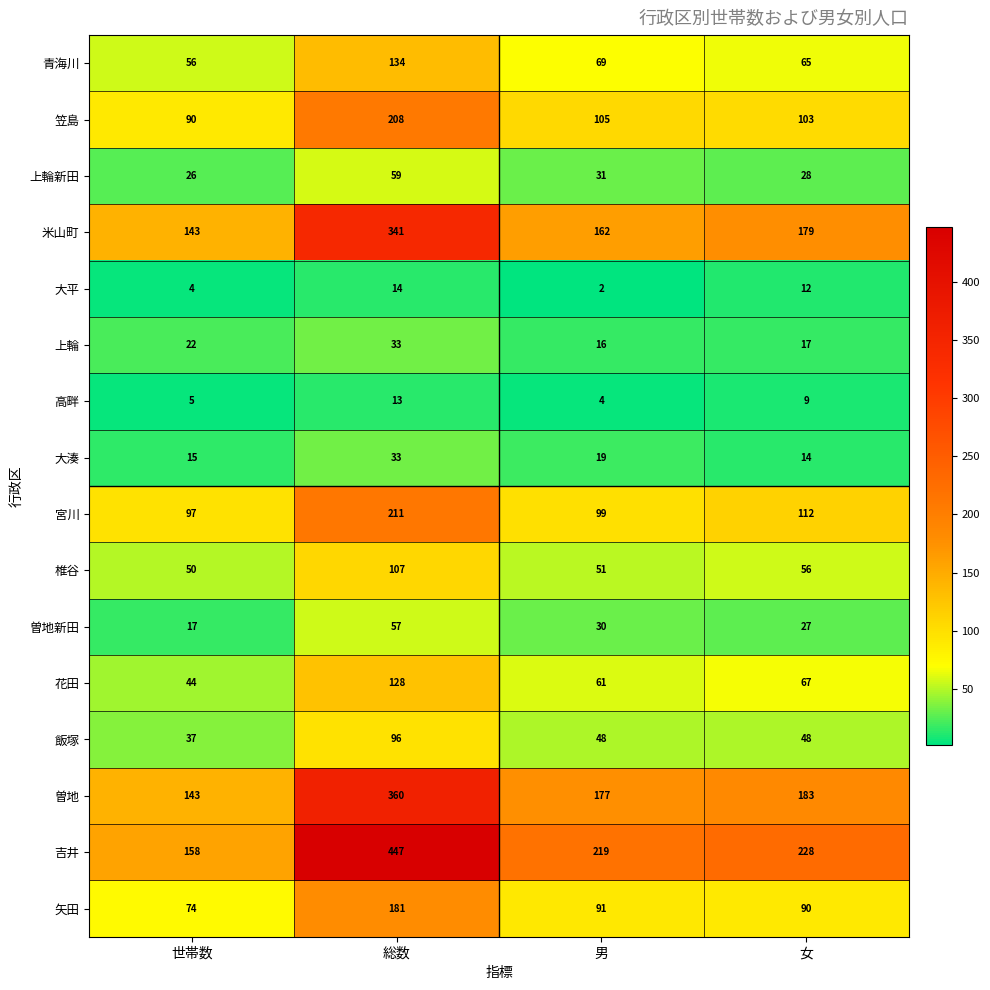

Which series has the widest spread of values?

吉井